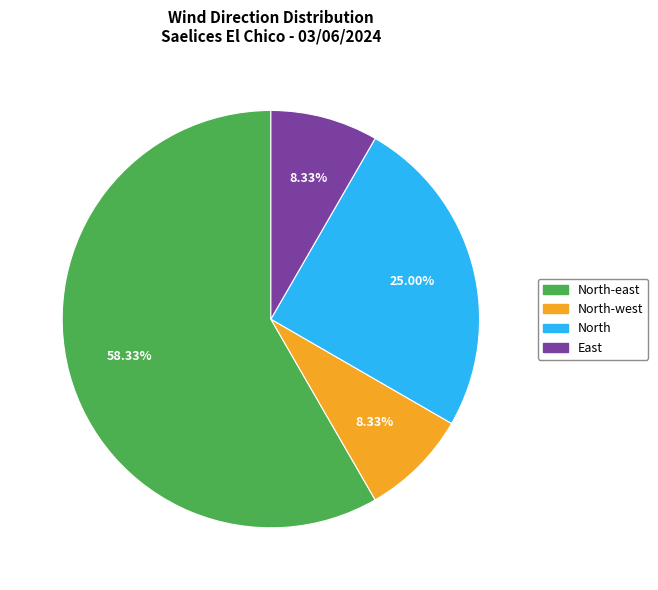

Does any single category account for the majority?

Yes